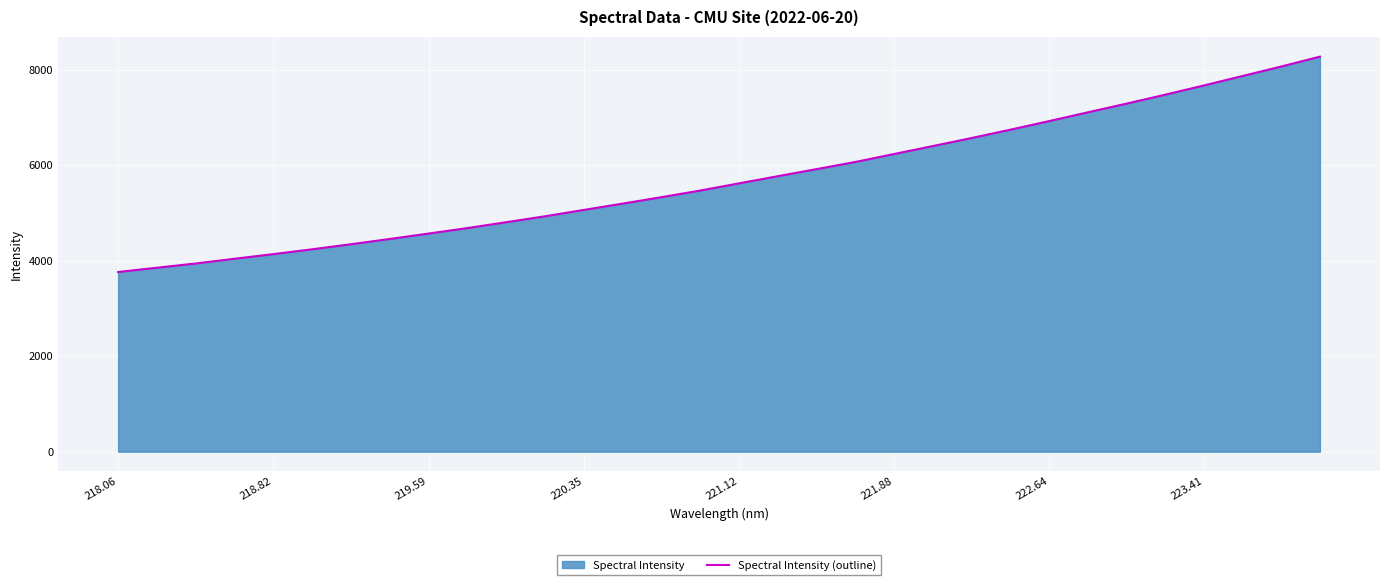

What is the difference between the maximum and minimum values?

4512.4